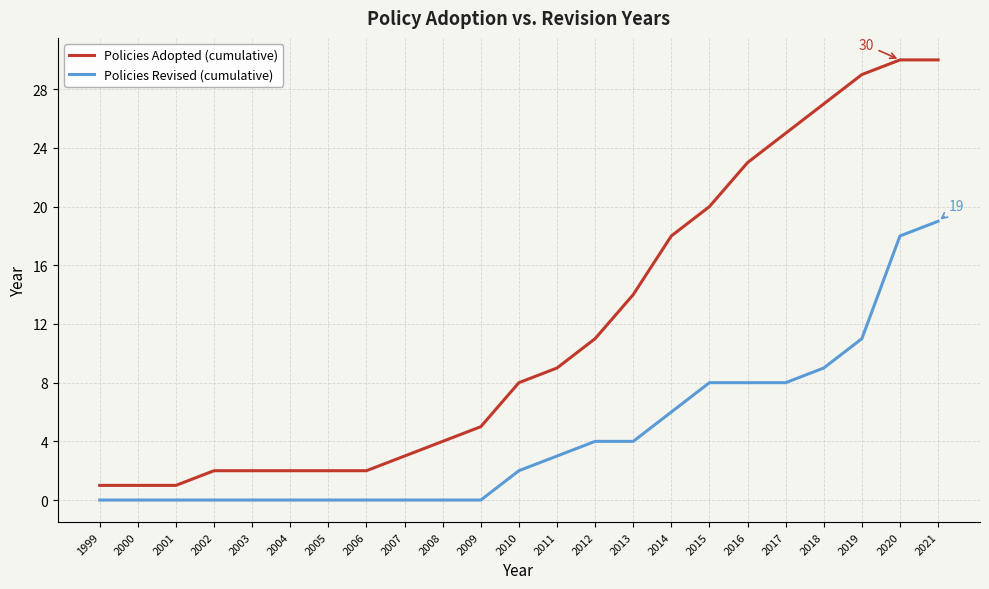

Is the value of Policies Revised (cumulative) at 2003 greater than the value of Policies Adopted (cumulative) at 2001?

No